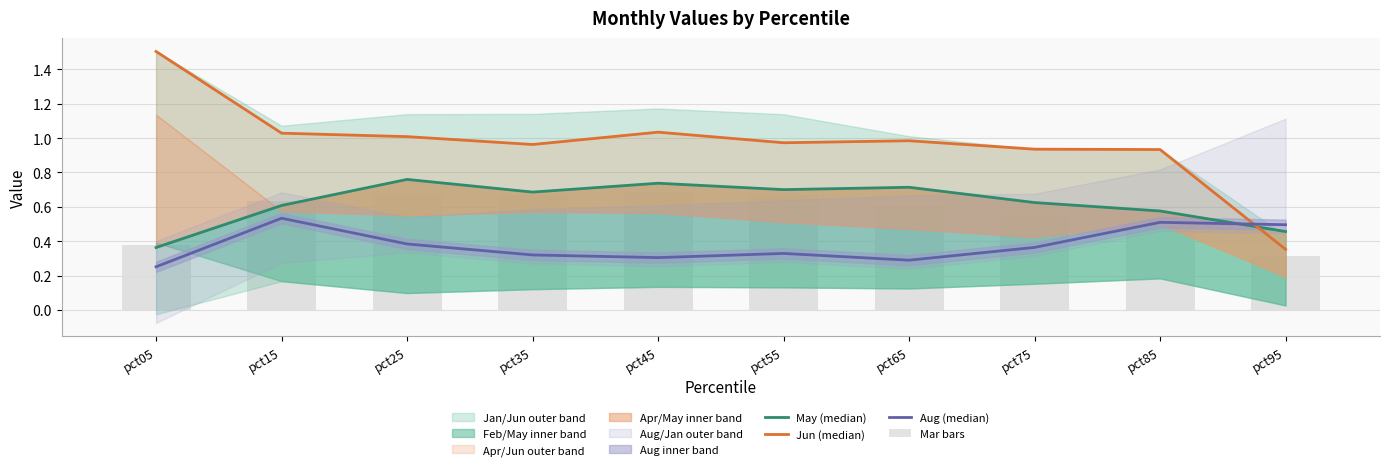

Is it true that Jun (median) equals 1.0 at pct15?

True